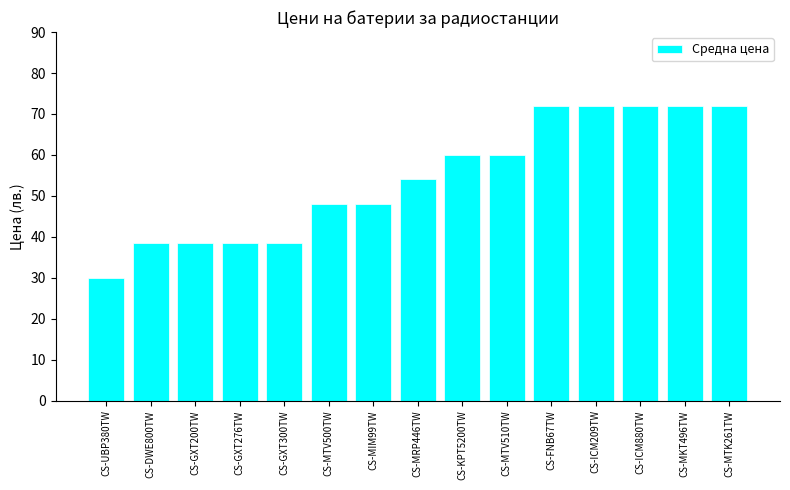

What position from the left is CS-MTV510TW?

10